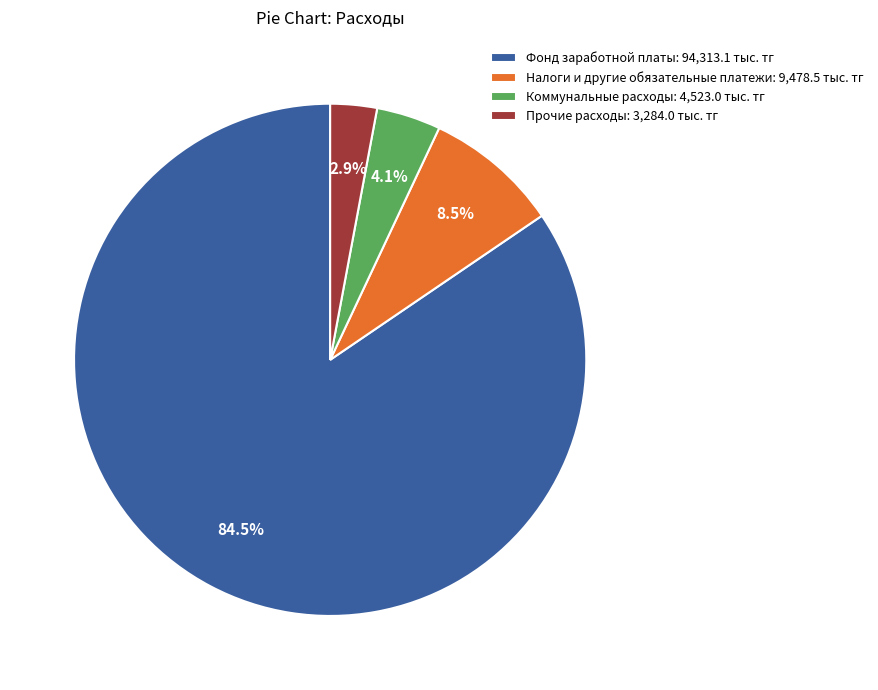

To the nearest percent, what is the average slice percentage?

25%